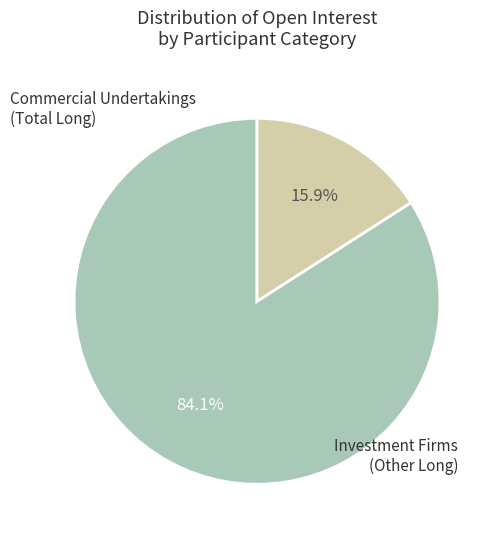

Does any single category account for the majority?

Yes